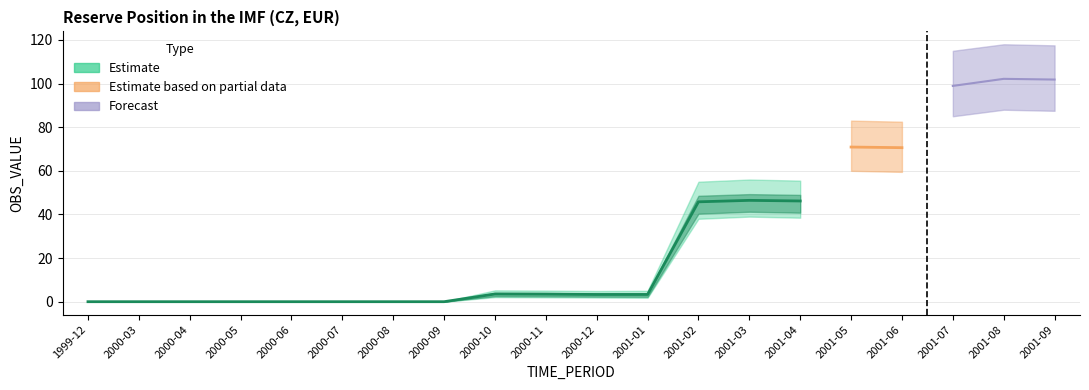

Reading left to right, transcribe all the data shown in this chart.

OBS_VALUE: 1999-12=0.0	2000-03=0.0	2000-04=0.0	2000-05=0.0	2000-06=0.0	2000-07=0.0	2000-08=0.0	2000-09=0.0	2000-10=3.5	2000-11=3.5	2000-12=3.3	2001-01=3.3	2001-02=45.8	2001-03=46.5	2001-04=46.2	2001-05=70.9	2001-06=70.6	2001-07=98.9	2001-08=102.2	2001-09=101.8
lower_bound: 1999-12=0.0	2000-03=0.0	2000-04=0.0	2000-05=0.0	2000-06=0.0	2000-07=0.0	2000-08=0.0	2000-09=0.0	2000-10=2.1	2000-11=2.0	2000-12=1.9	2001-01=1.8	2001-02=38.0	2001-03=39.0	2001-04=38.5	2001-05=60.0	2001-06=59.5	2001-07=85.0	2001-08=88.0	2001-09=87.5
upper_bound: 1999-12=0.0	2000-03=0.0	2000-04=0.0	2000-05=0.0	2000-06=0.0	2000-07=0.0	2000-08=0.0	2000-09=0.0	2000-10=5.2	2000-11=5.1	2000-12=4.9	2001-01=5.0	2001-02=55.0	2001-03=56.0	2001-04=55.5	2001-05=83.0	2001-06=82.5	2001-07=115.0	2001-08=118.0	2001-09=117.5